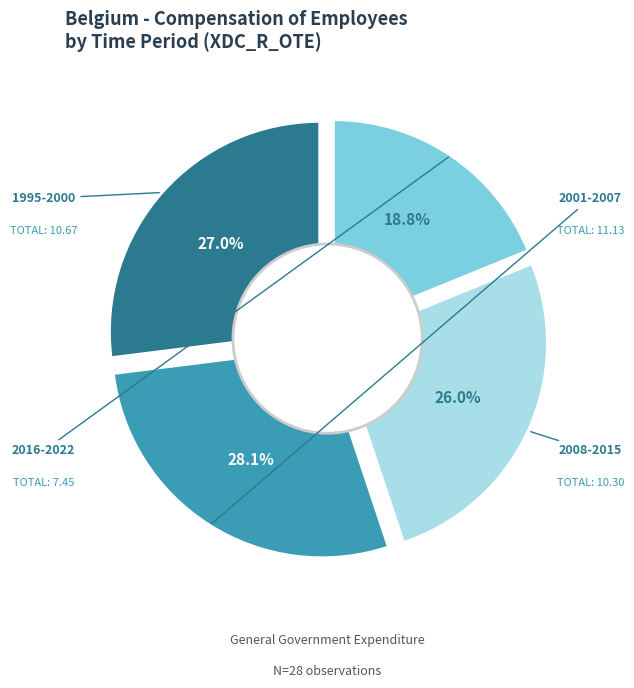

Does any single category account for the majority?

No